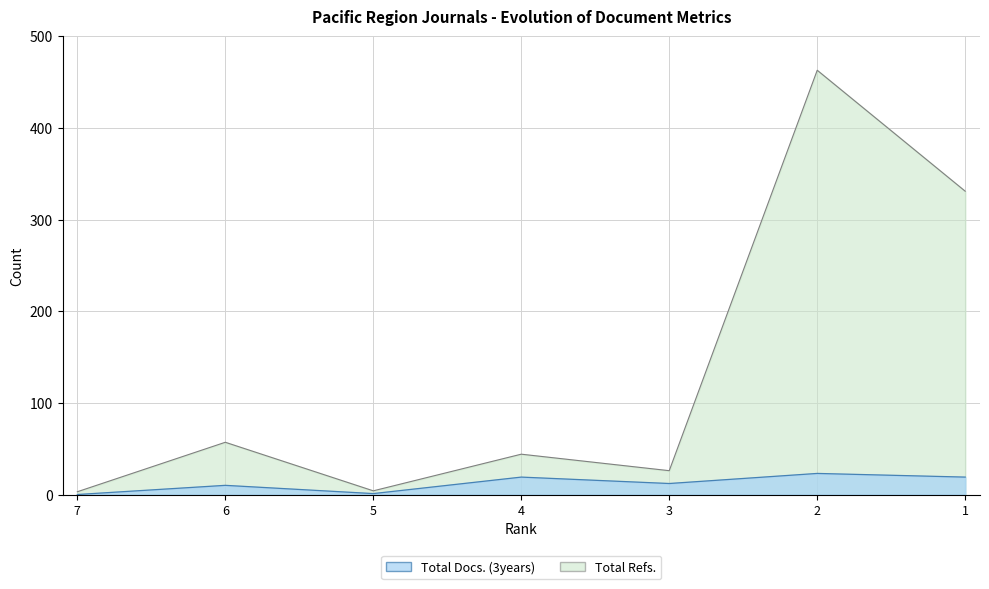

What is the value of the Total Docs. (3years) point at the 7th from the left?

19